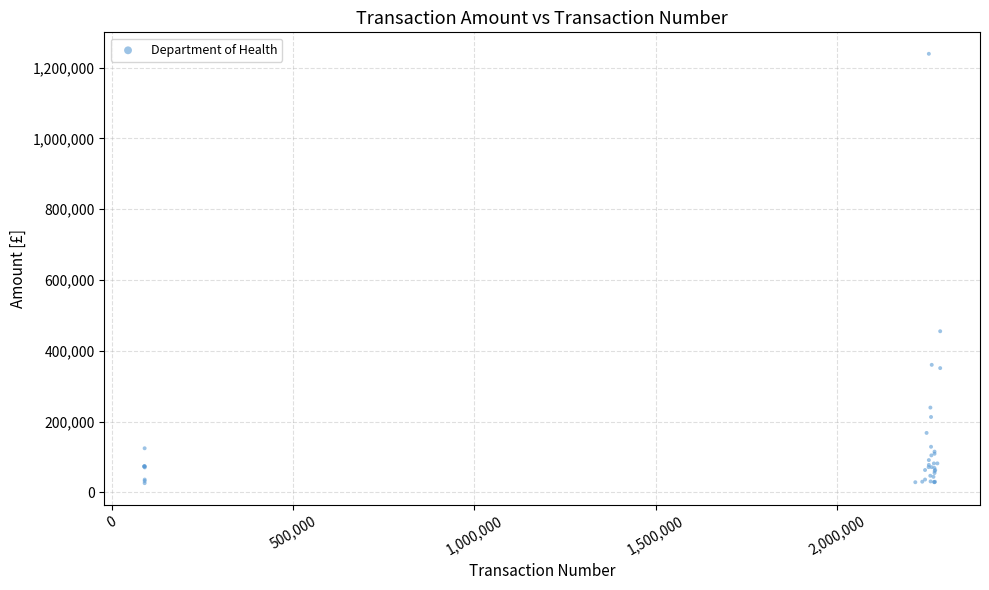

What Y value in the scatter plot is closest to 632440?

455046.4